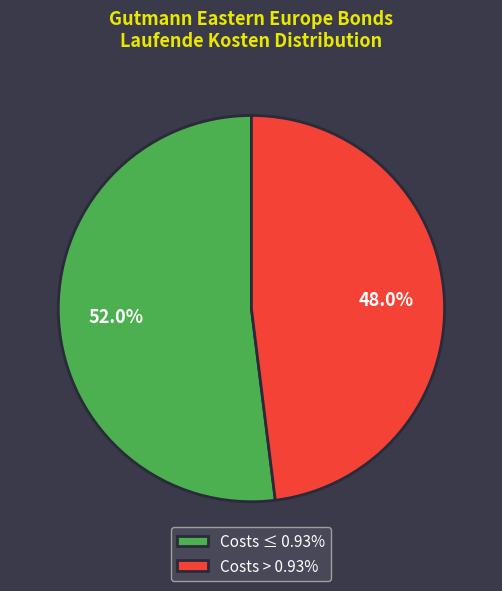

Does any single category account for the majority?

Yes